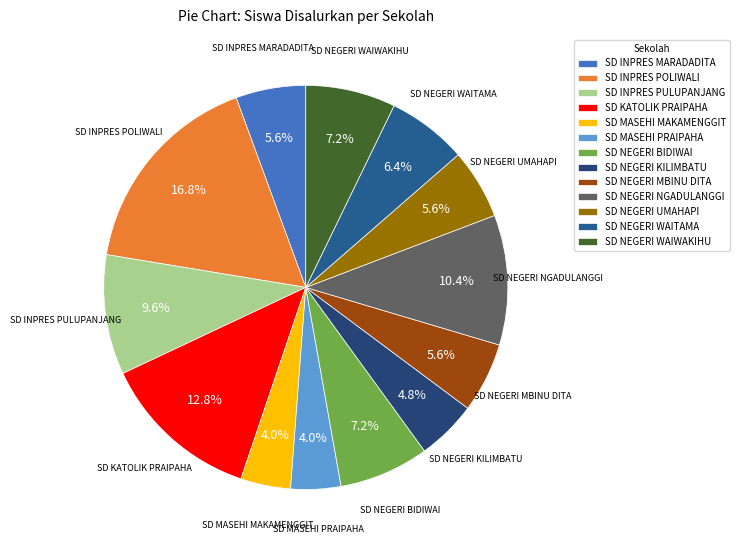

Which has a higher value, SD INPRES POLIWALI or SD NEGERI BIDIWAI?

SD INPRES POLIWALI